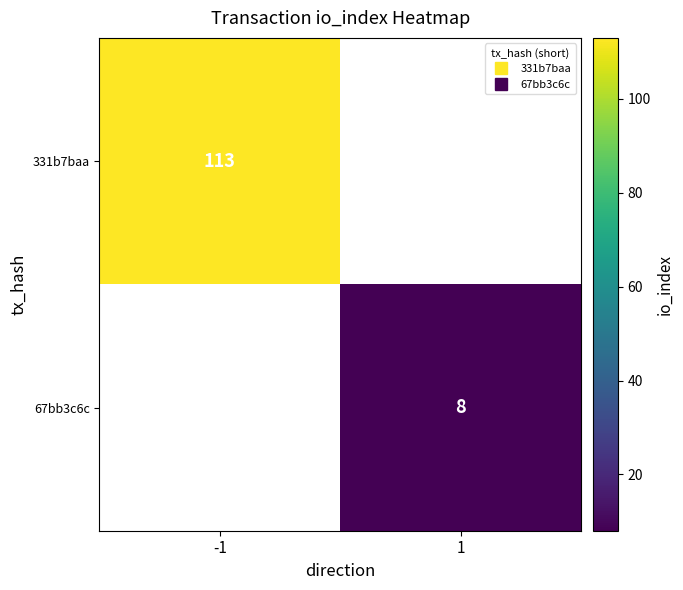

What is the highest value of the 331b7baa series?

113.0